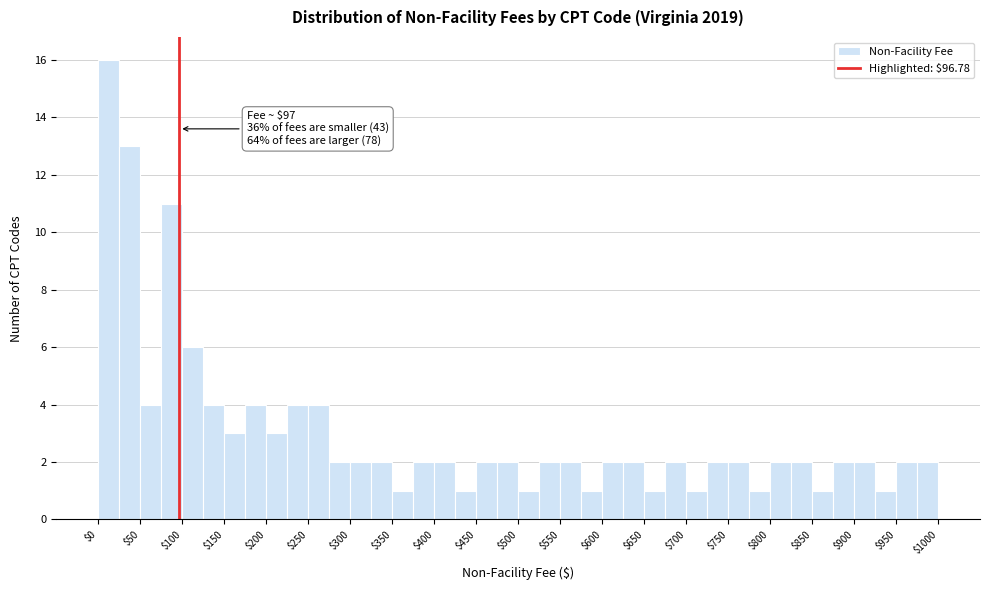

Which range on the x-axis has the tallest bar?

0 to 25